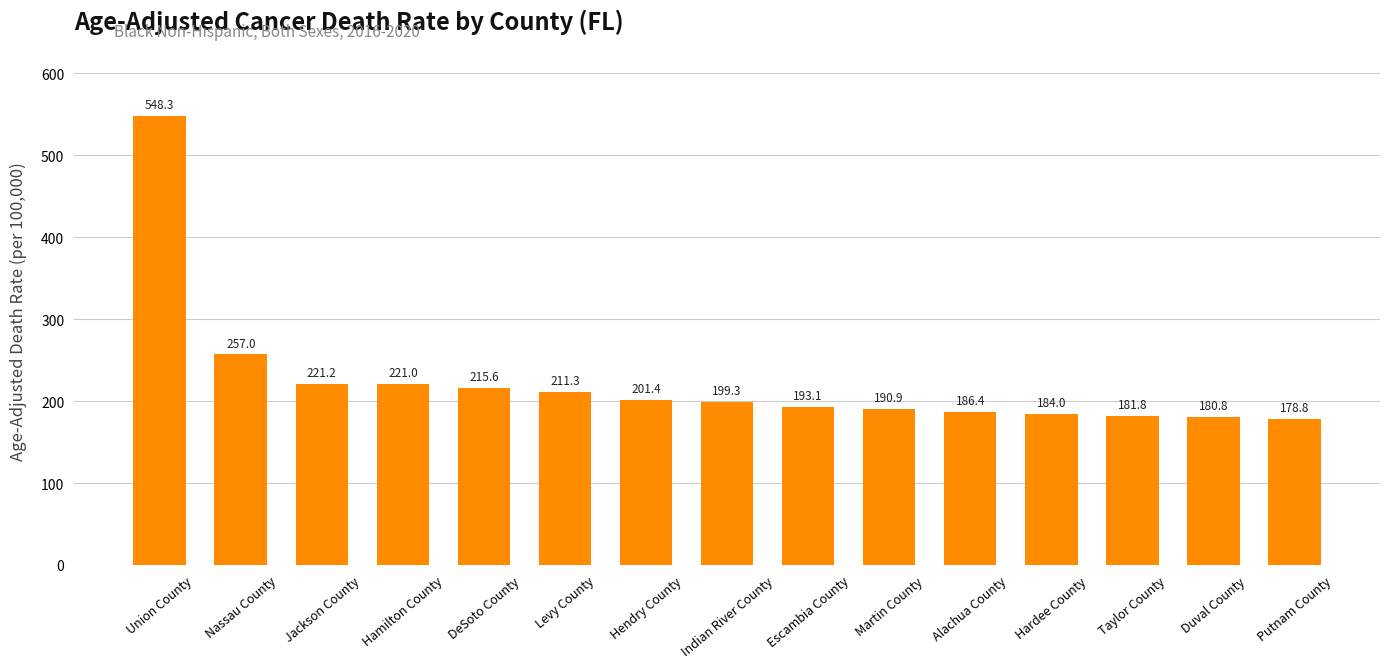

Reading left to right, transcribe all the data shown in this chart.

548.3	257.0	221.2	221.0	215.6	211.3	201.4	199.3	193.1	190.9	186.4	184.0	181.8	180.8	178.8